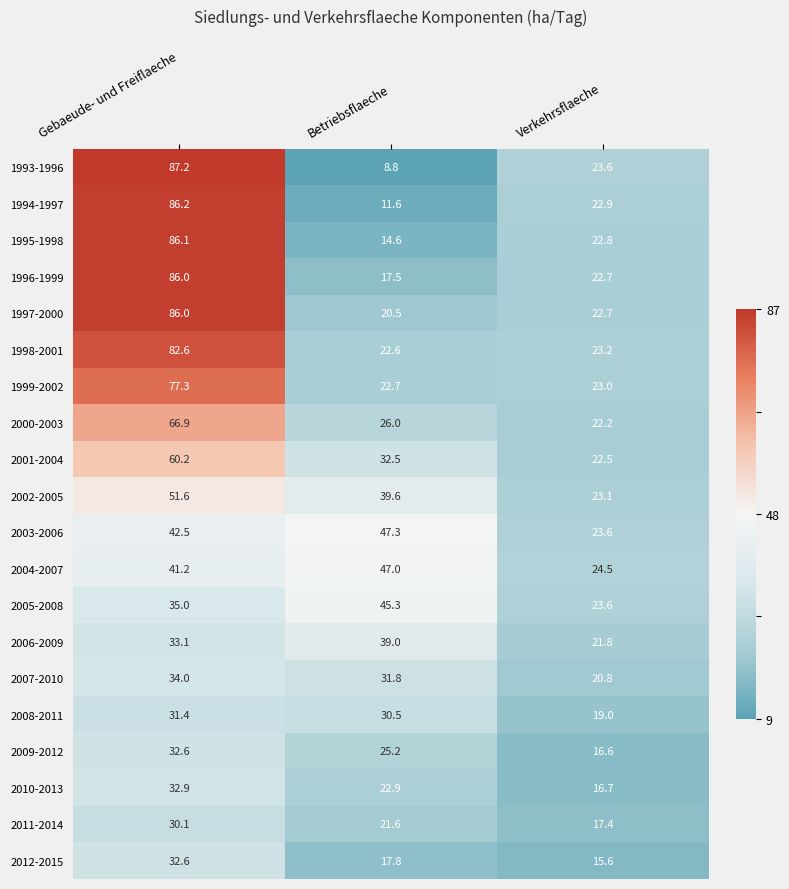

Rank the series at Betriebsflaeche from highest to lowest value.

2003-2006, 2004-2007, 2005-2008, 2002-2005, 2006-2009, 2001-2004, 2007-2010, 2008-2011, 2000-2003, 2009-2012, 2010-2013, 1999-2002, 1998-2001, 2011-2014, 1997-2000, 2012-2015, 1996-1999, 1995-1998, 1994-1997, 1993-1996